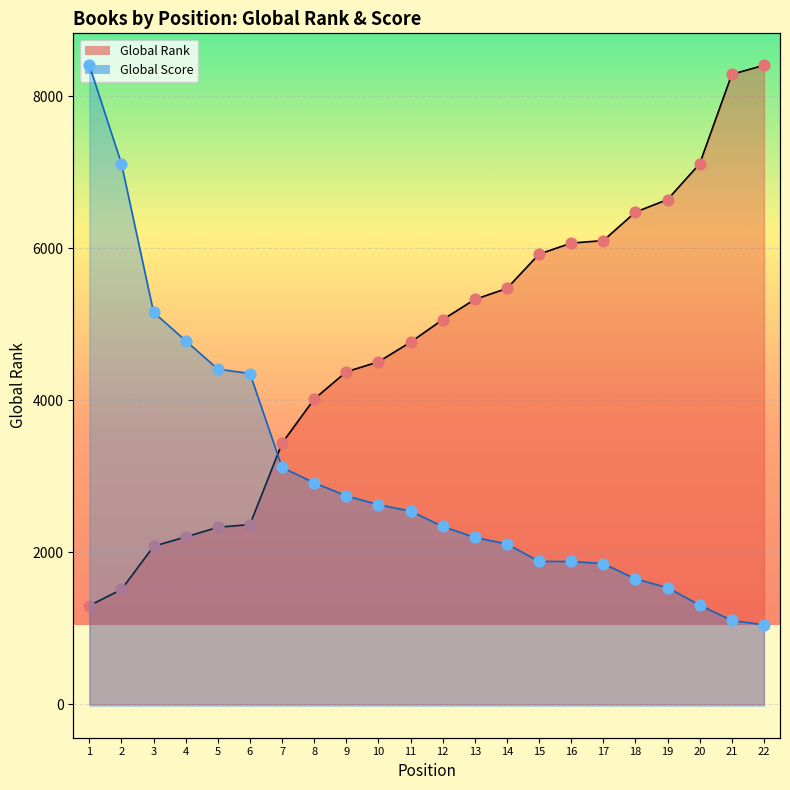

At how many categories does at least one series exceed 3877?

16